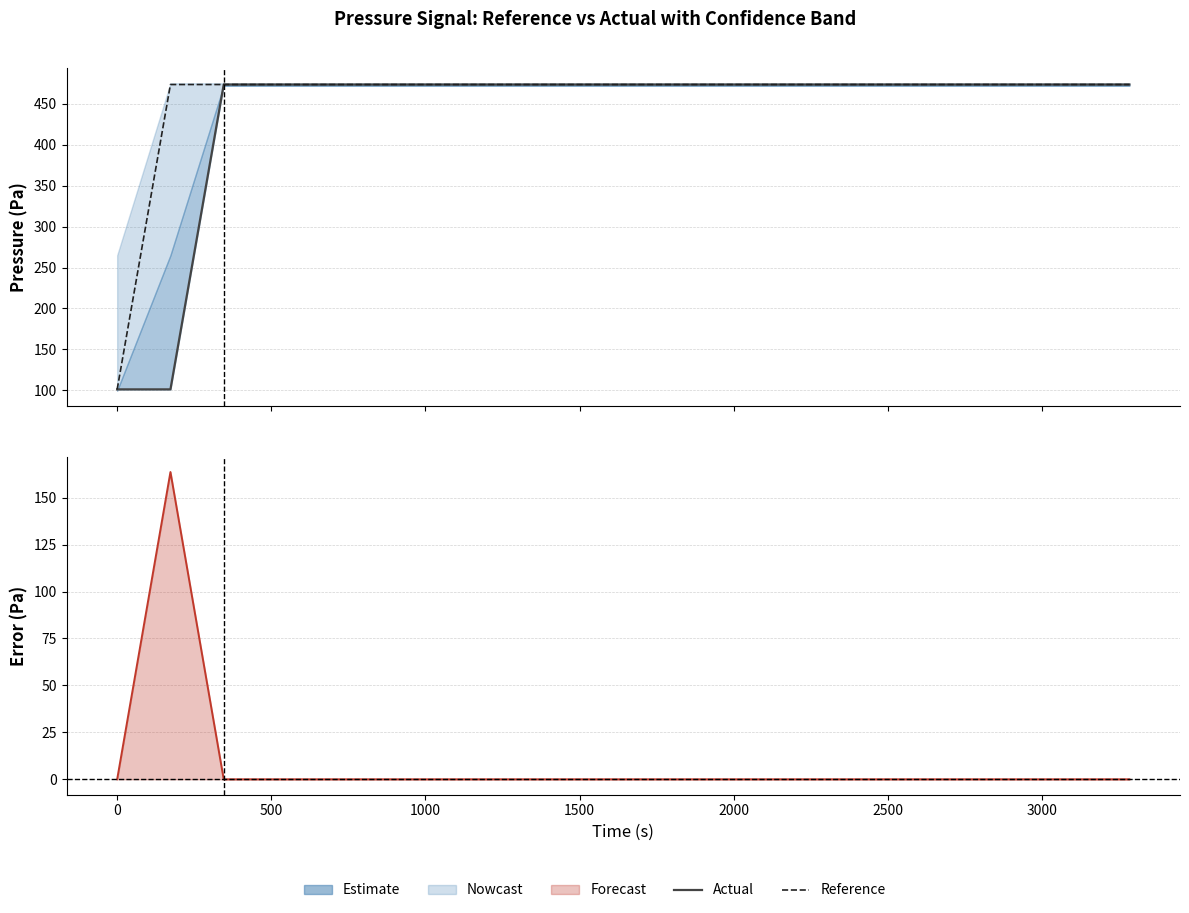

At how many categories does at least one series exceed 457?

19